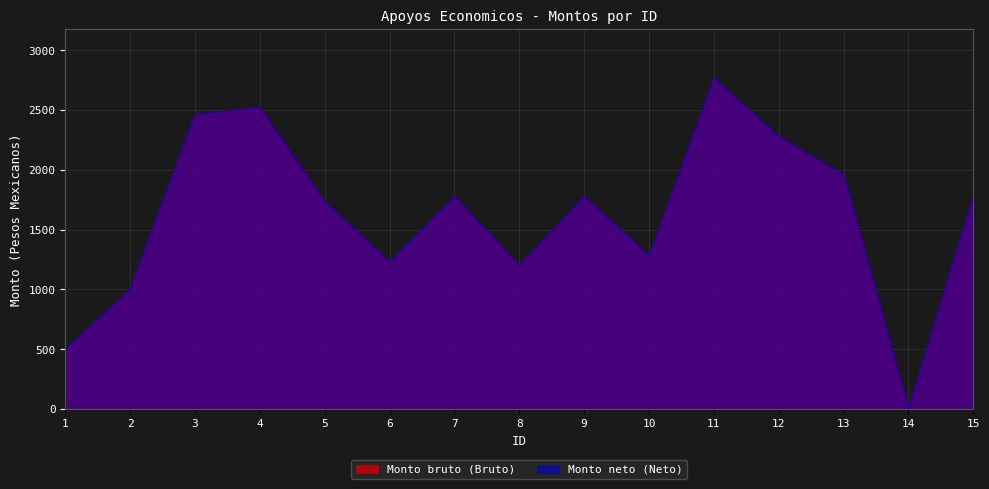

In Monto bruto (Bruto), how many points are lower than both neighbors (excluding endpoints)?

4